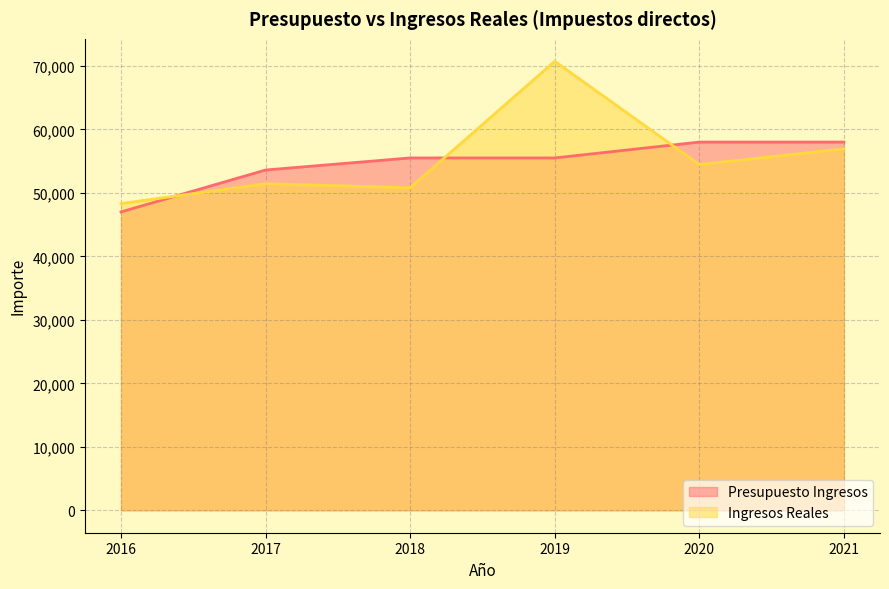

What is the value of the Ingresos Reales point at the 3rd from the left?

50799.1